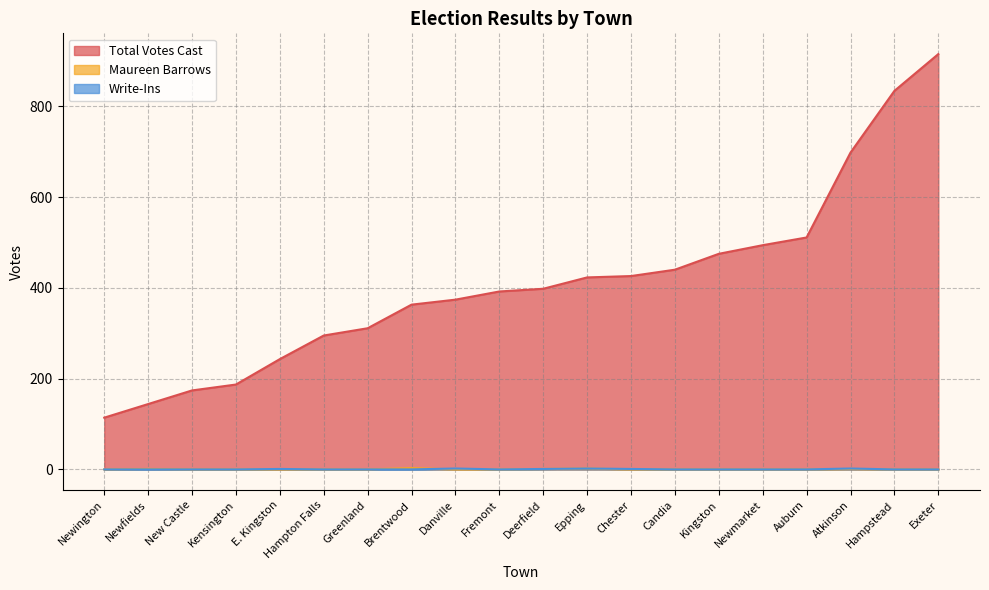

How many lines are shown in the chart?

3